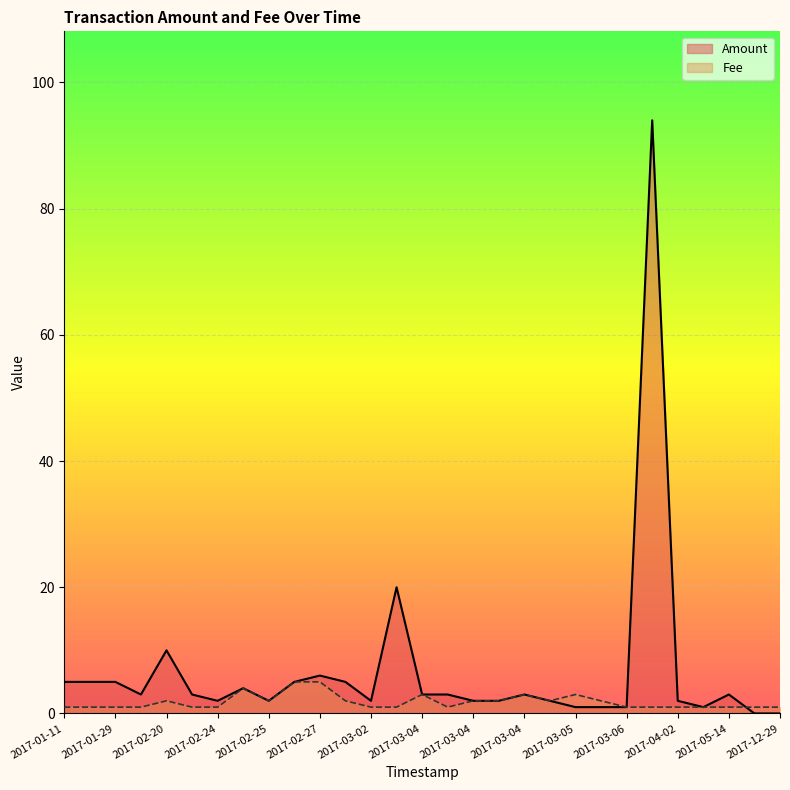

What is the average value of the Amount series?

6.7